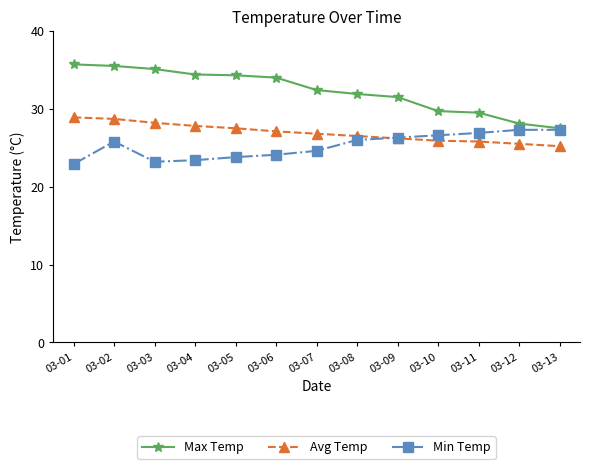

What is the value of the Min Temp point at the 2nd from the left?

25.8